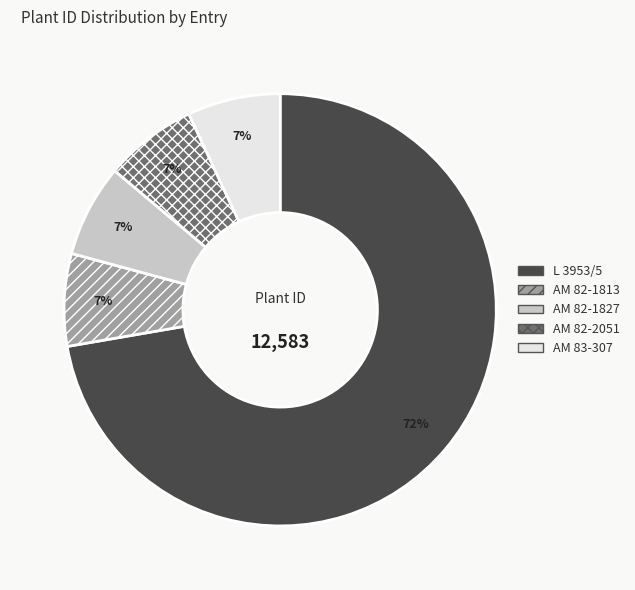

Is it true that L 3953/5 is 62% of the pie?

False